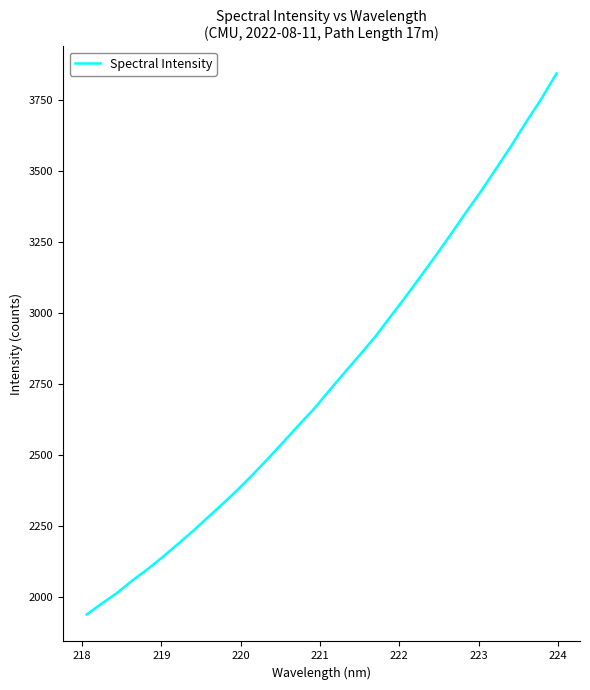

What is the difference between the maximum and minimum values?

1903.9